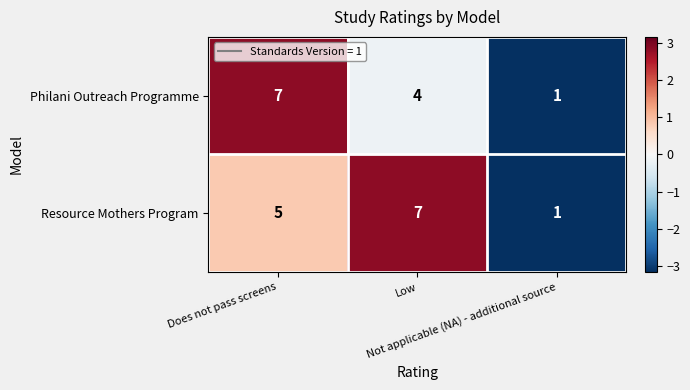

How many distinct data groups are displayed?

2